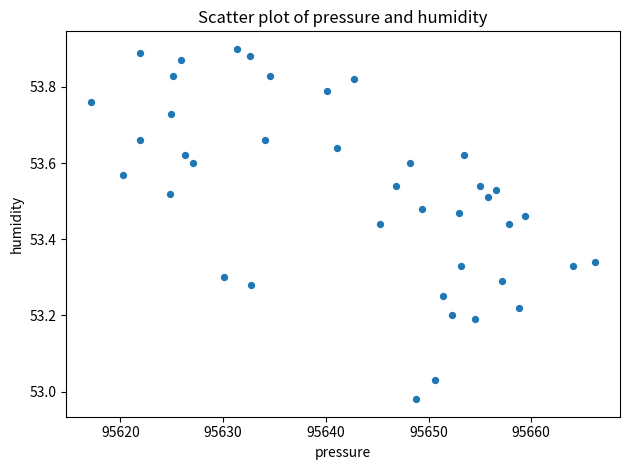

What is the range of X values (max minus min)?

49.0